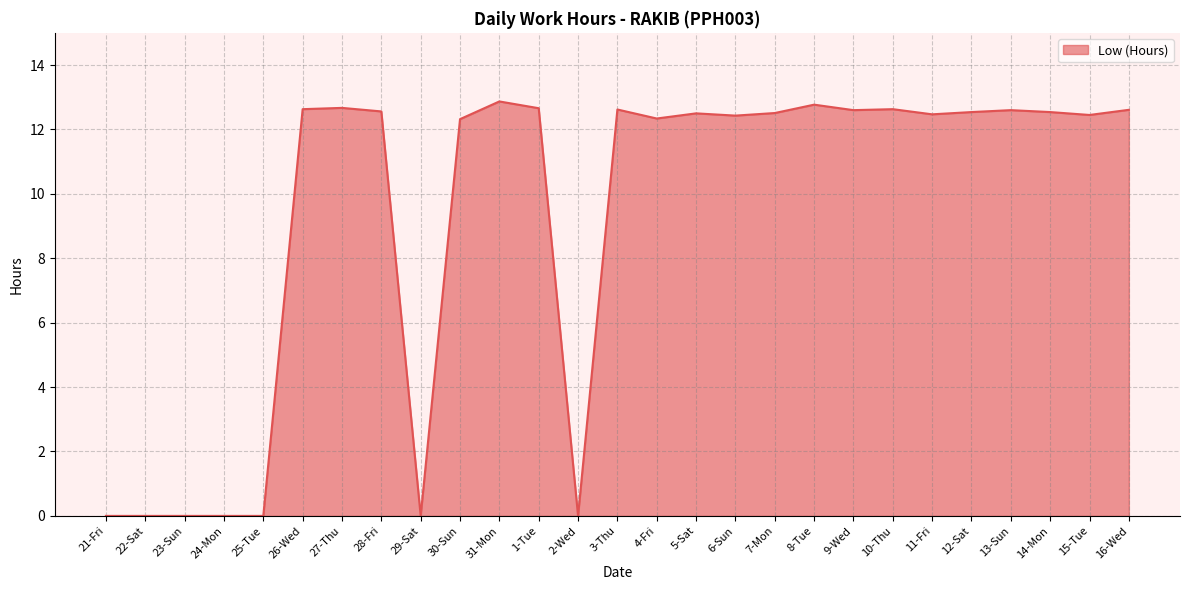

What is the sum of all values?

251.3